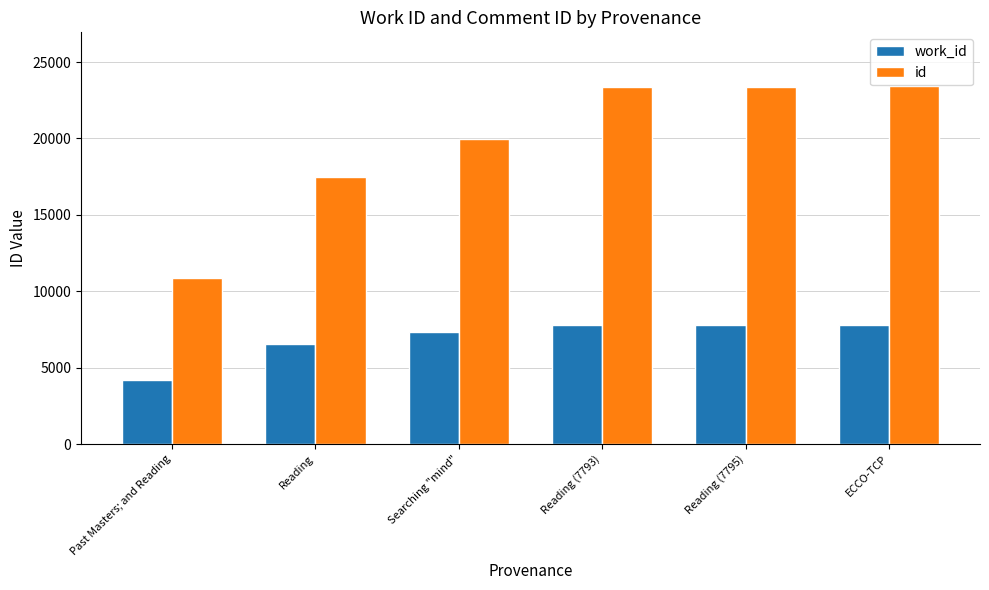

Rank the series by their average value, from highest to lowest.

id, work_id